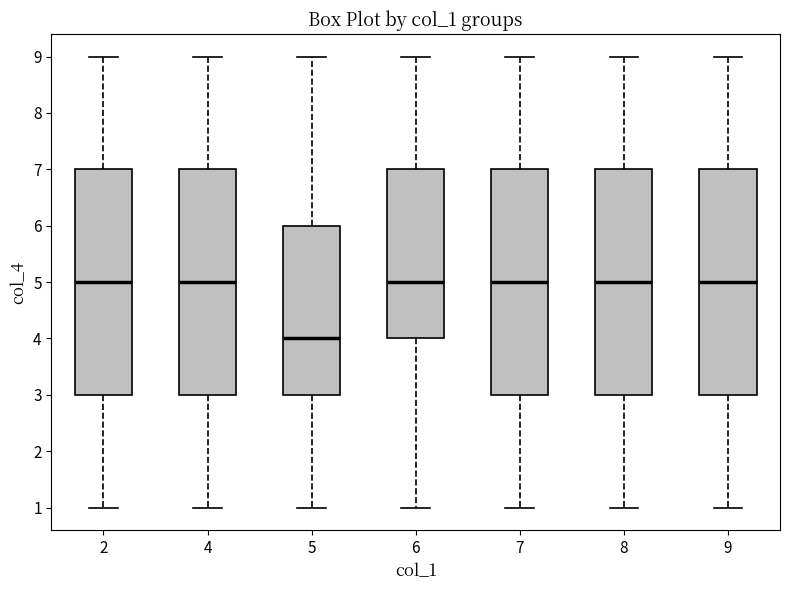

Where does the lower whisker of the box at x = 8 end on the y-axis? The values are not printed on the chart, so give them approximately, as read against the axis.

1